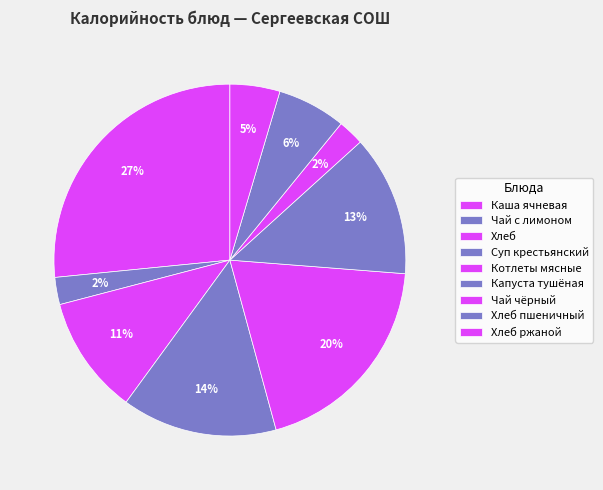

Count the number of slices in the pie.

9